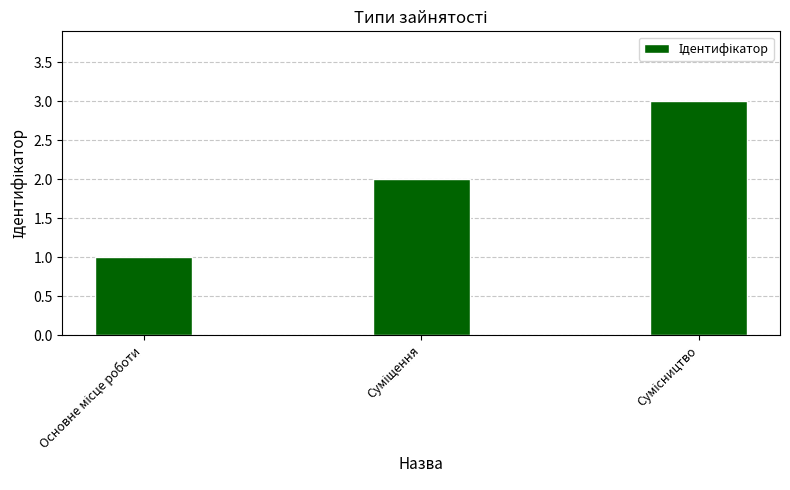

What is the sum of all values?

6